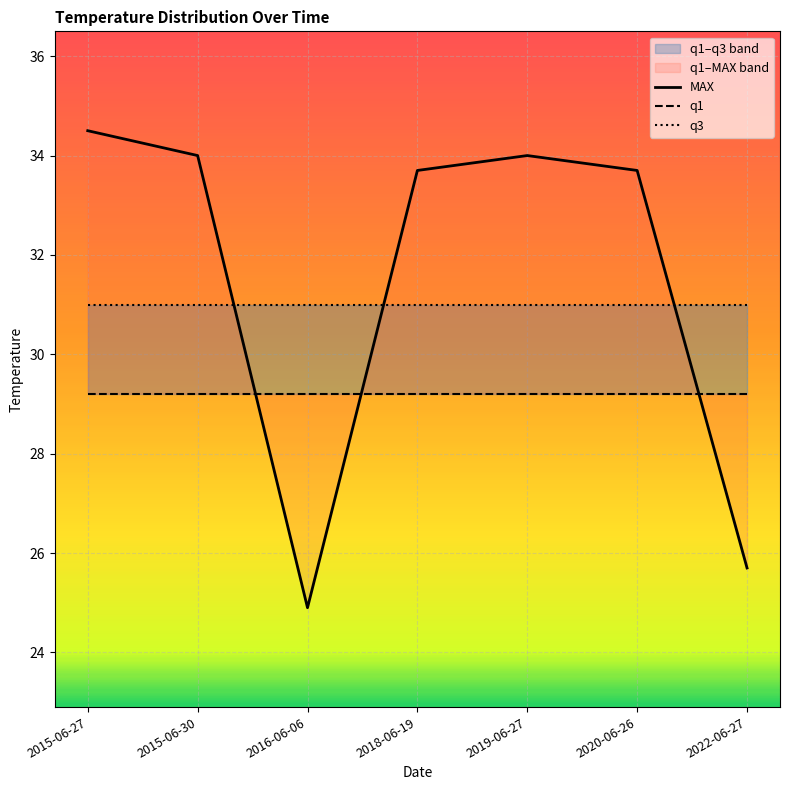

List the series in order of their peak value, highest first.

MAX, q3, q1